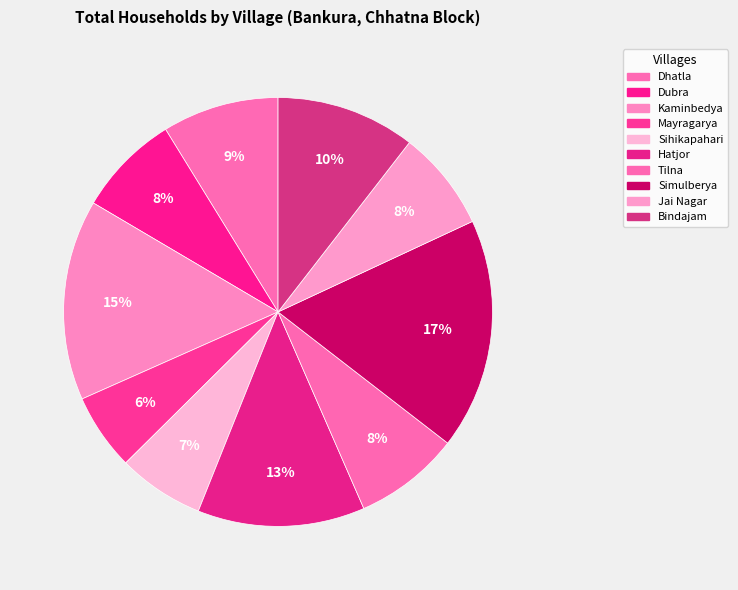

How many slices are in this pie chart?

10